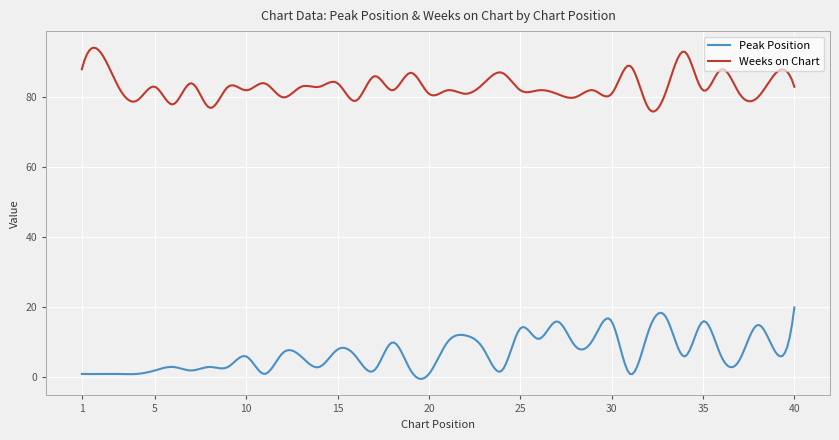

True or false: Weeks on Chart and Peak Position intersect in this chart.

False